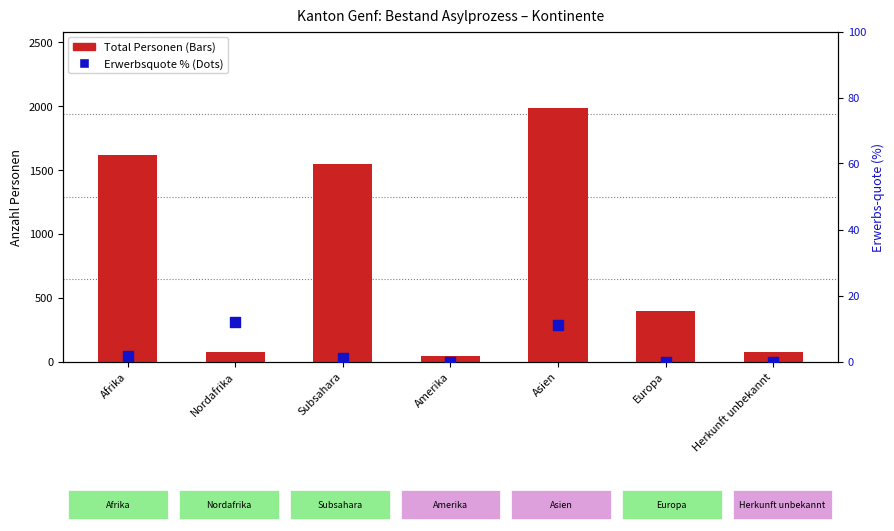

Which series has the largest total across all categories?

Total Personen